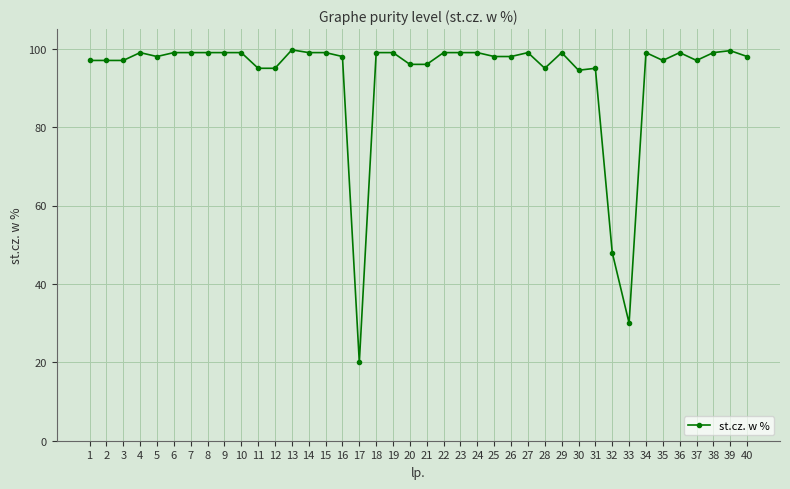

At which label is the value closest to 59?

32